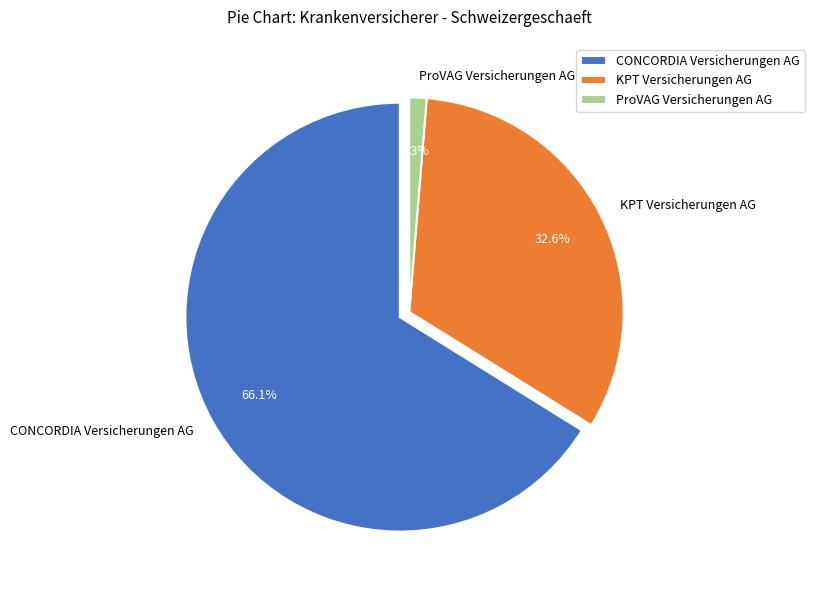

What is the change in value from CONCORDIA Versicherungen AG to KPT Versicherungen AG?

-269008579